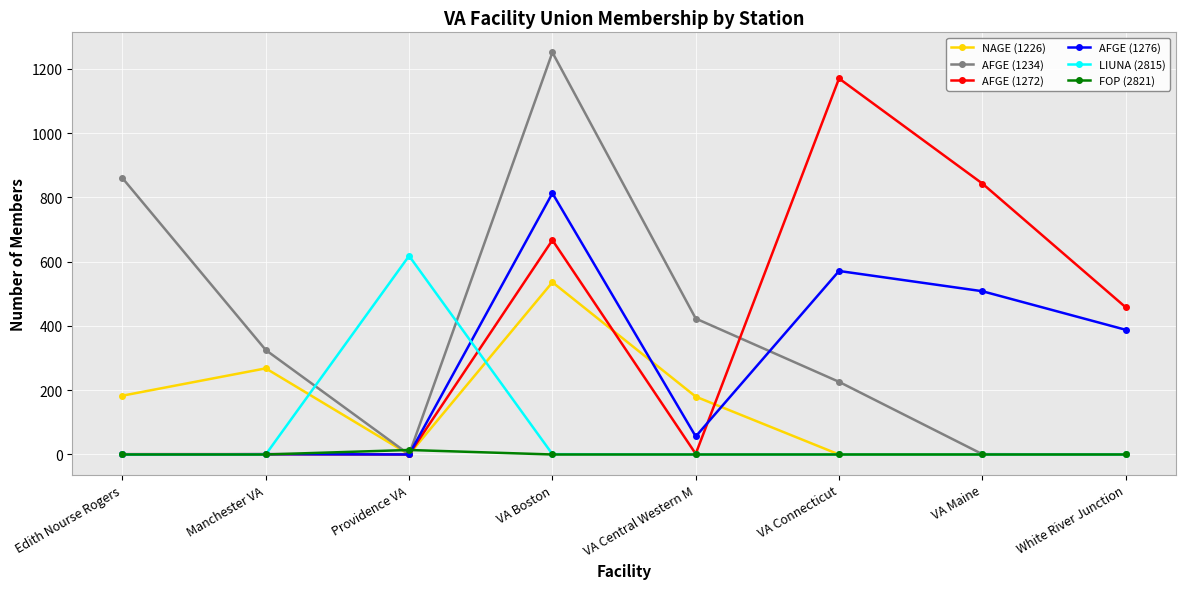

Read the LIUNA (2815) value at Providence VA, to the nearest 100.

600